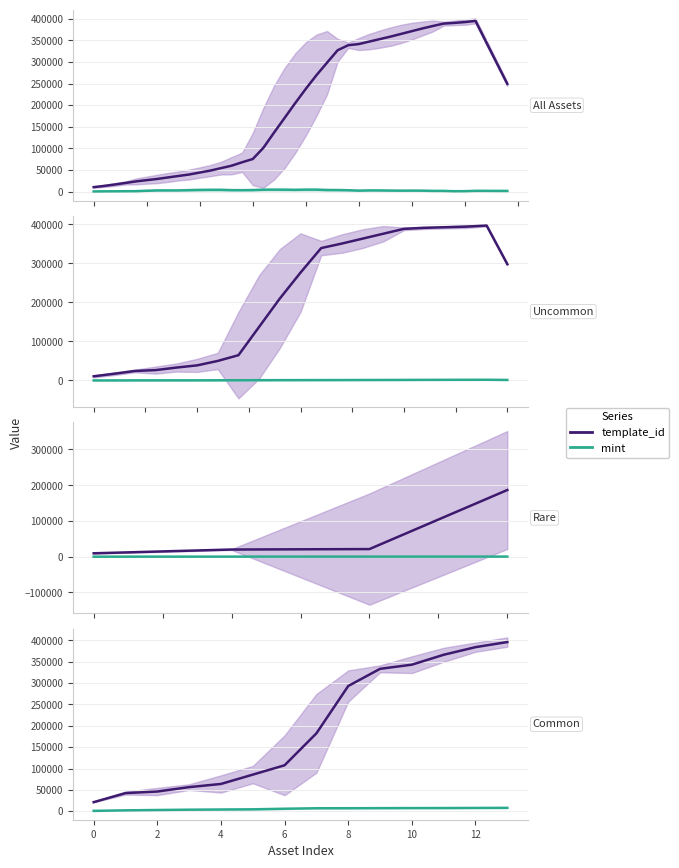

What is the value of the template_id point at the 2nd from the left?

42420.5